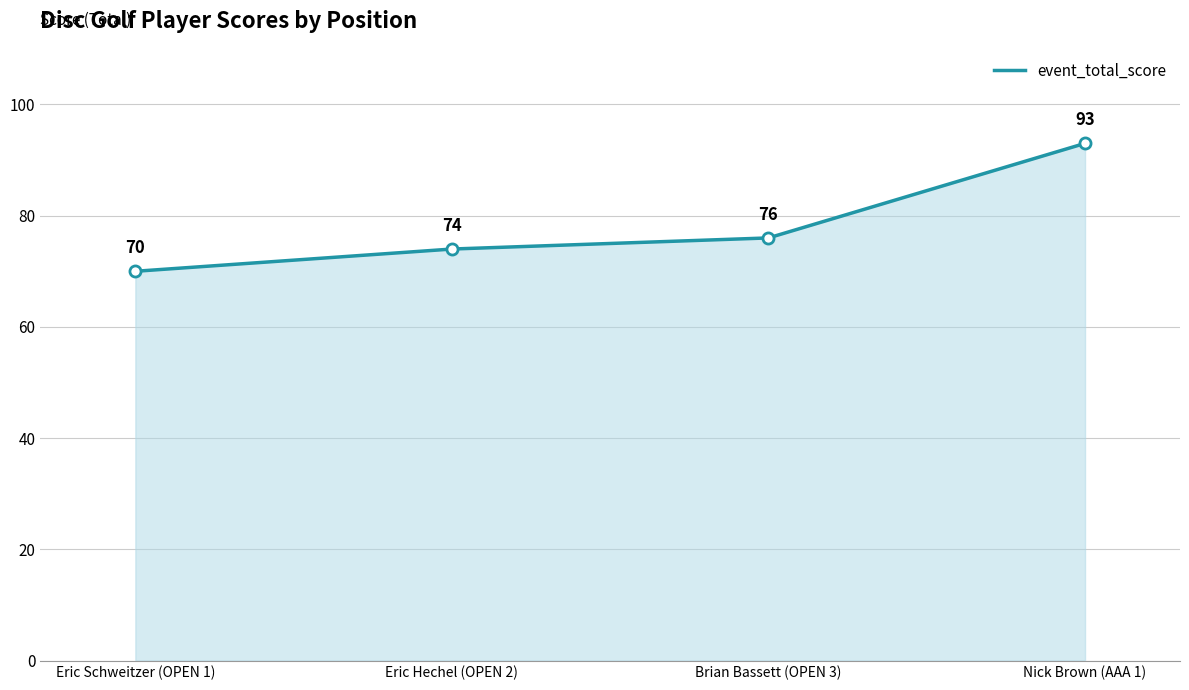

List the labels in order of value, smallest first.

Eric Schweitzer (OPEN 1), Eric Hechel (OPEN 2), Brian Bassett (OPEN 3), Nick Brown (AAA 1)